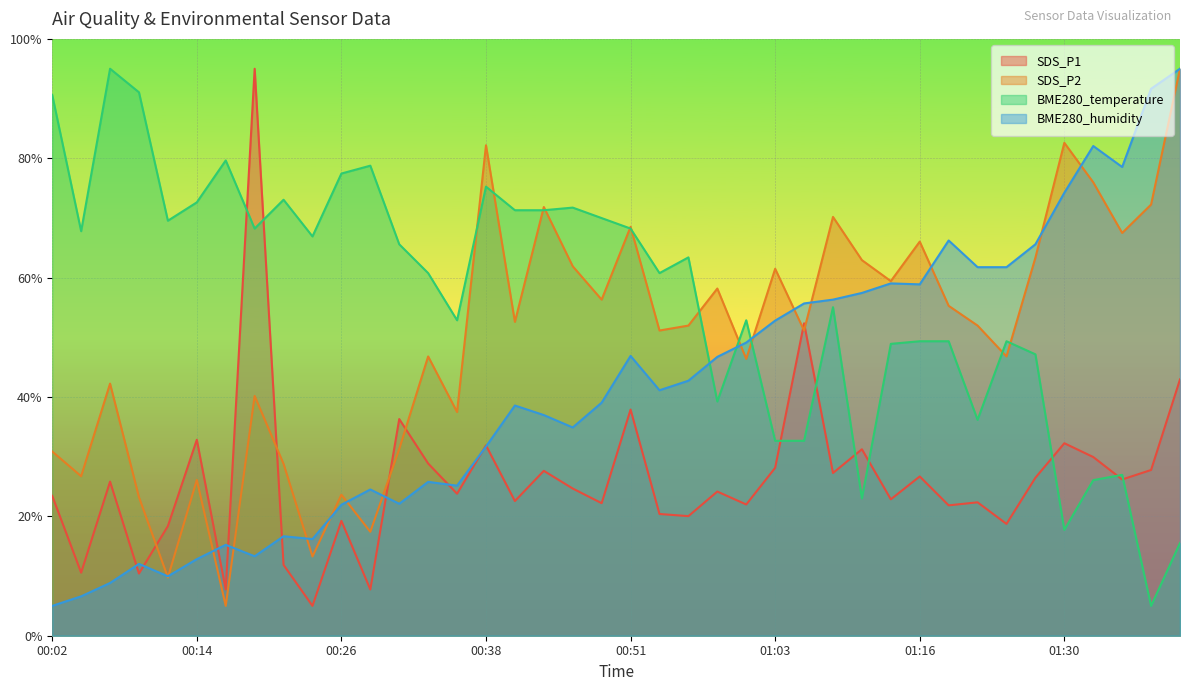

What is the difference between the BME280_temperature values at 00:14 and 00:36?

19.8